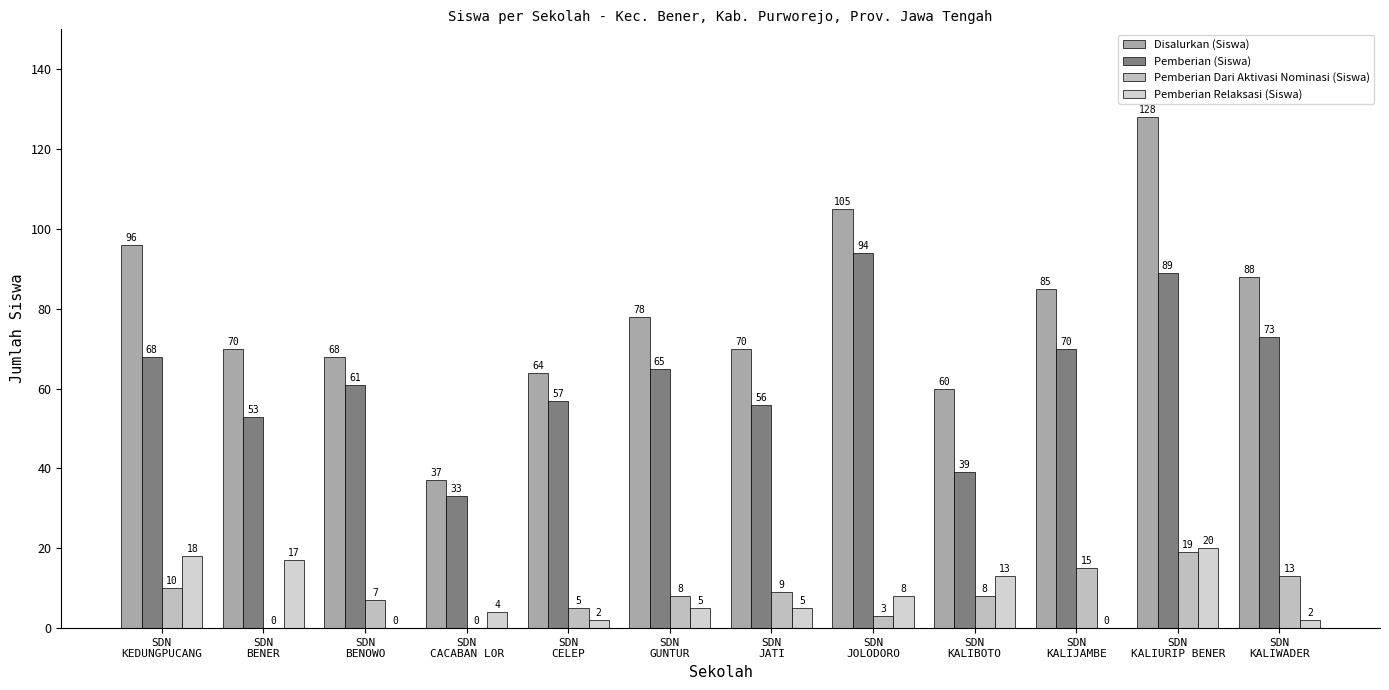

Reading left to right, list all the values displayed in this chart.

Disalurkan (Siswa): SDN
KEDUNGPUCANG=96	SDN
BENER=70	SDN
BENOWO=68	SDN
CACABAN LOR=37	SDN
CELEP=64	SDN
GUNTUR=78	SDN
JATI=70	SDN
JOLODORO=105	SDN
KALIBOTO=60	SDN
KALIJAMBE=85	SDN
KALIURIP BENER=128	SDN
KALIWADER=88
Pemberian (Siswa): SDN
KEDUNGPUCANG=68	SDN
BENER=53	SDN
BENOWO=61	SDN
CACABAN LOR=33	SDN
CELEP=57	SDN
GUNTUR=65	SDN
JATI=56	SDN
JOLODORO=94	SDN
KALIBOTO=39	SDN
KALIJAMBE=70	SDN
KALIURIP BENER=89	SDN
KALIWADER=73
Pemberian Dari Aktivasi Nominasi (Siswa): SDN
KEDUNGPUCANG=10	SDN
BENER=0	SDN
BENOWO=7	SDN
CACABAN LOR=0	SDN
CELEP=5	SDN
GUNTUR=8	SDN
JATI=9	SDN
JOLODORO=3	SDN
KALIBOTO=8	SDN
KALIJAMBE=15	SDN
KALIURIP BENER=19	SDN
KALIWADER=13
Pemberian Relaksasi (Siswa): SDN
KEDUNGPUCANG=18	SDN
BENER=17	SDN
BENOWO=0	SDN
CACABAN LOR=4	SDN
CELEP=2	SDN
GUNTUR=5	SDN
JATI=5	SDN
JOLODORO=8	SDN
KALIBOTO=13	SDN
KALIJAMBE=0	SDN
KALIURIP BENER=20	SDN
KALIWADER=2